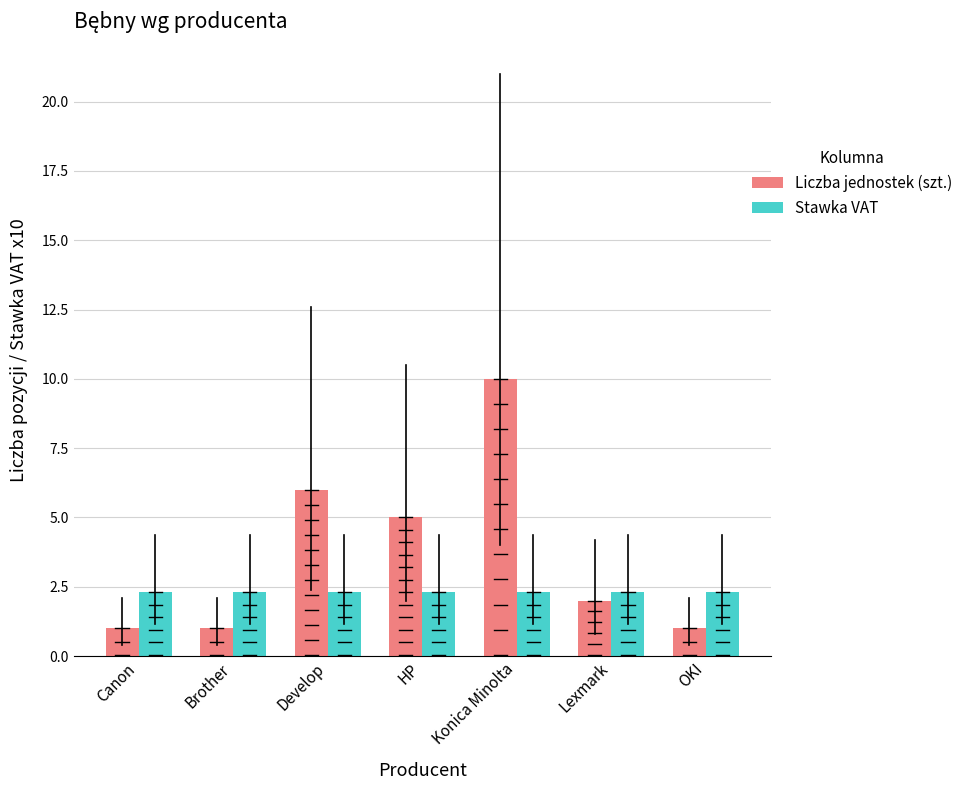

Between Brother and Develop, which series saw the biggest shift?

Liczba jednostek (szt.)